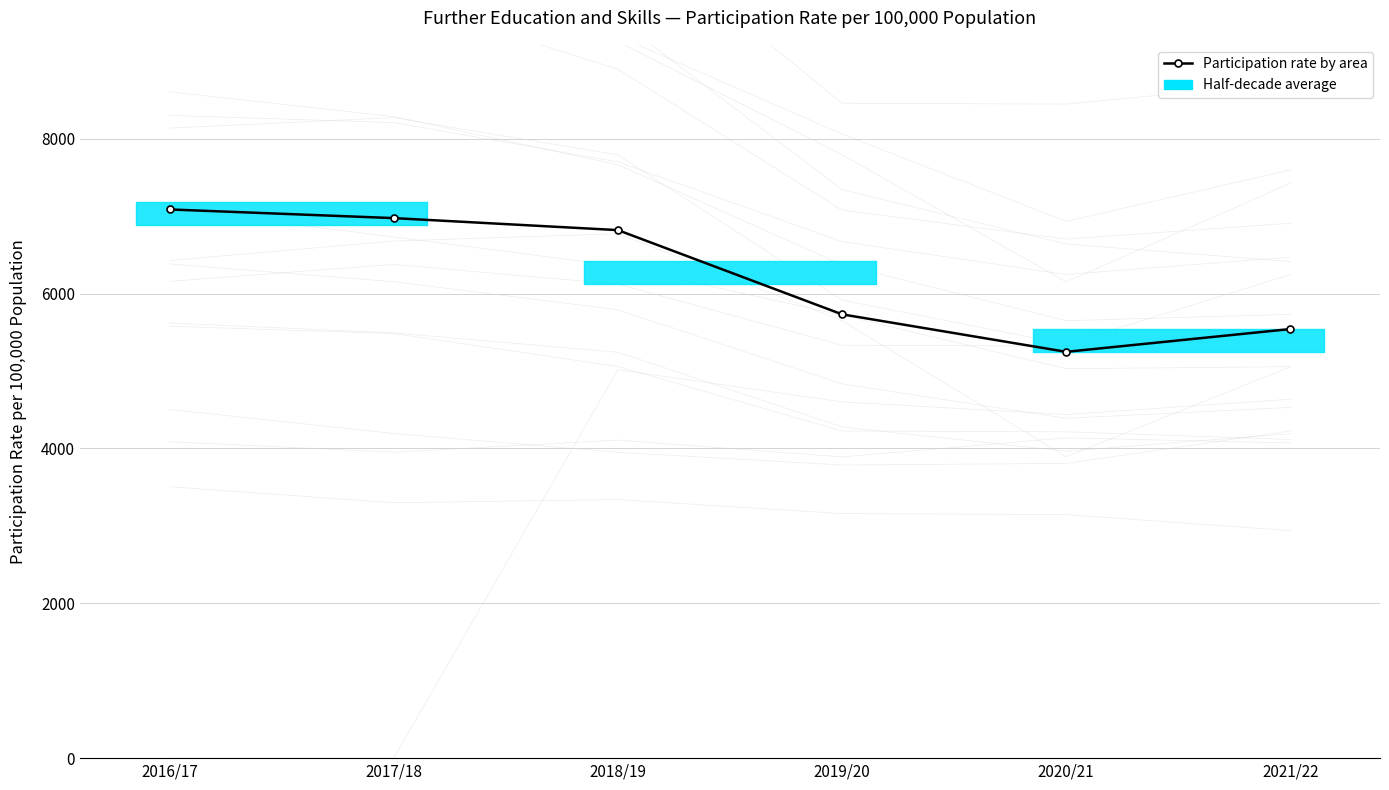

How many categories are shown in the chart?

6